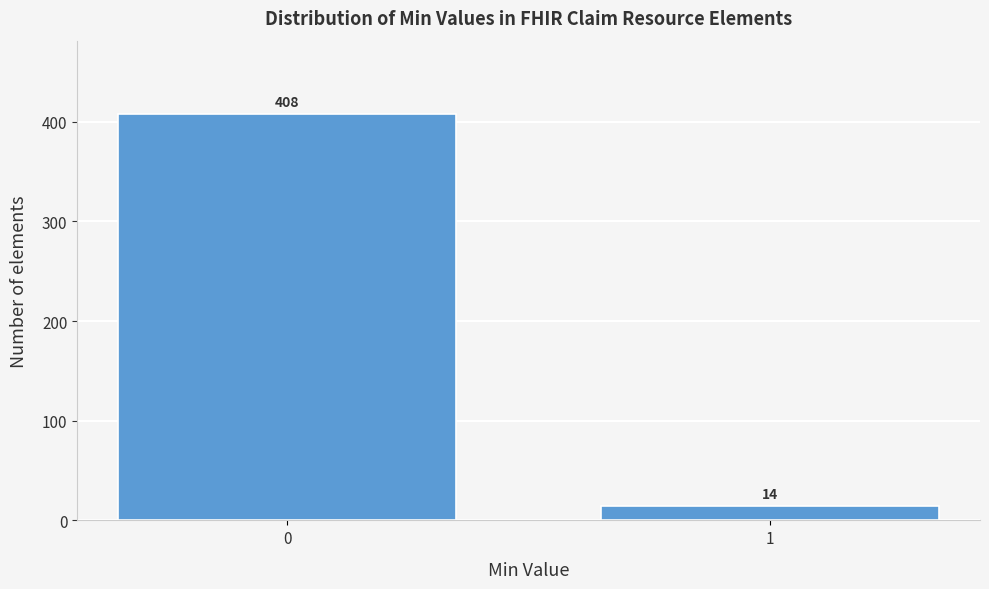

Reading left to right, what are all the values shown in this chart?

408	14